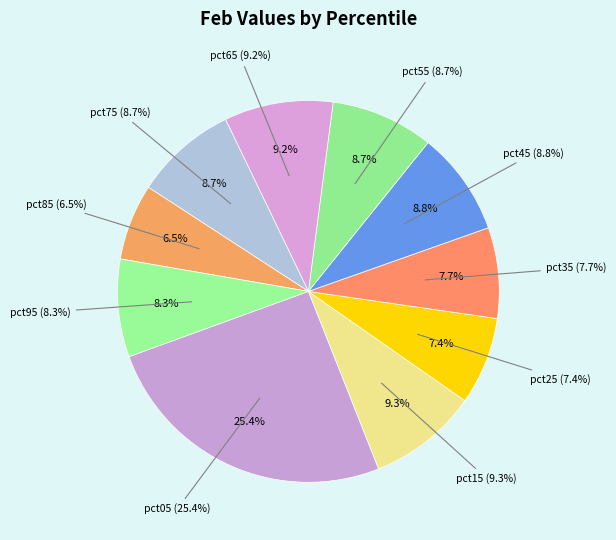

True or false: pct85 accounts for 1% of the total.

False